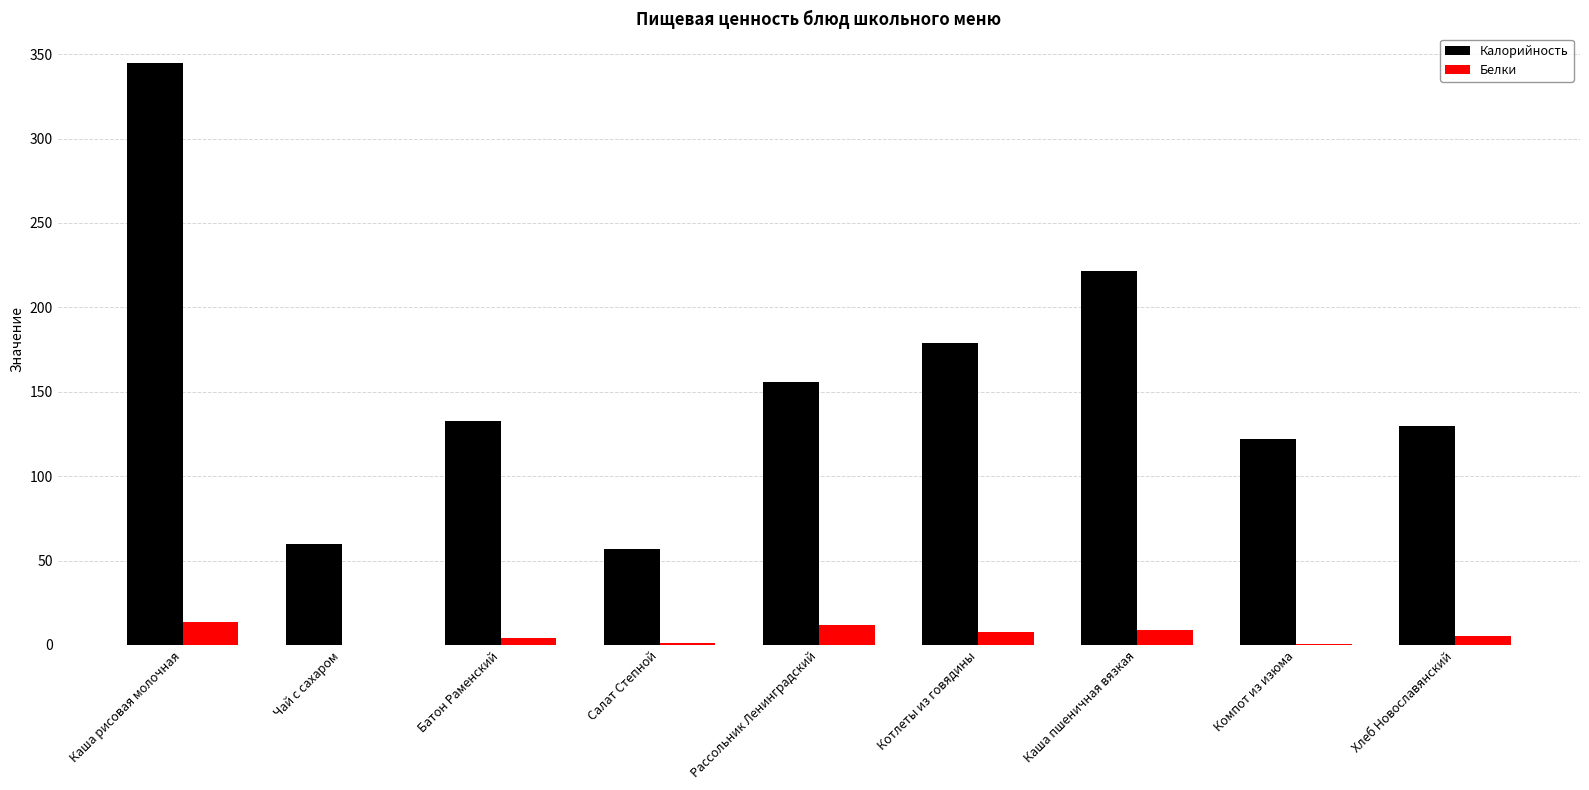

Which series changed the most between Батон Раменский and Каша пшеничная вязкая?

Калорийность